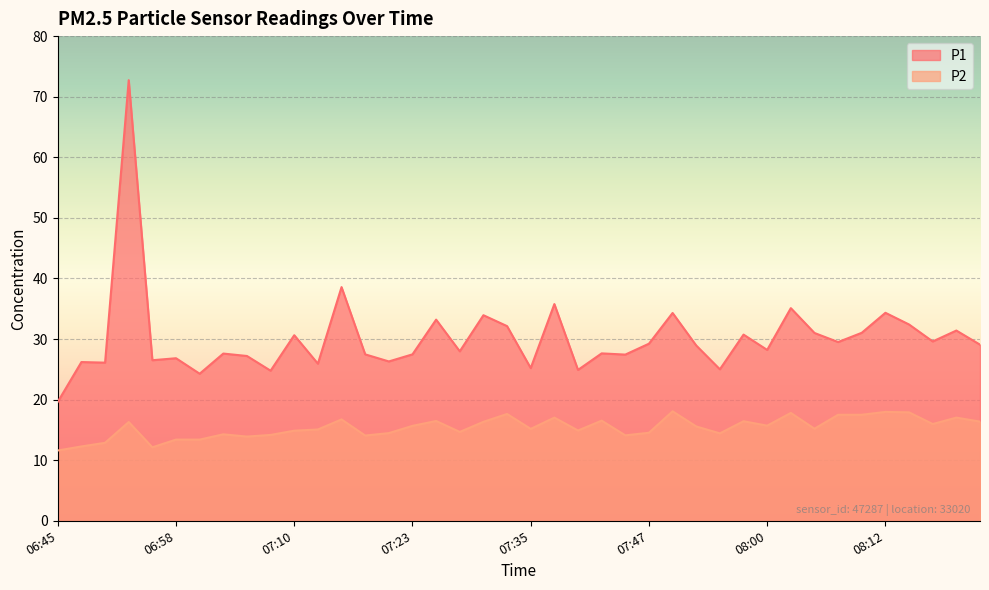

What are all the series names shown in the legend?

P1, P2